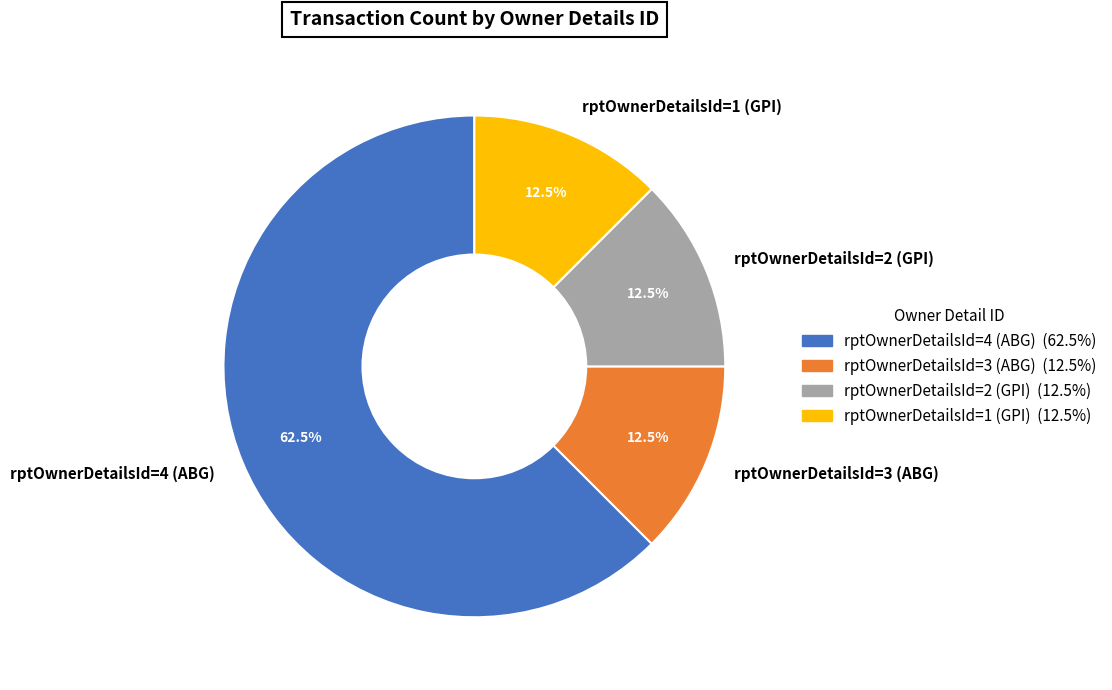

Which has a higher value, rptOwnerDetailsId=1 (GPI) or rptOwnerDetailsId=4 (ABG)?

rptOwnerDetailsId=4 (ABG)